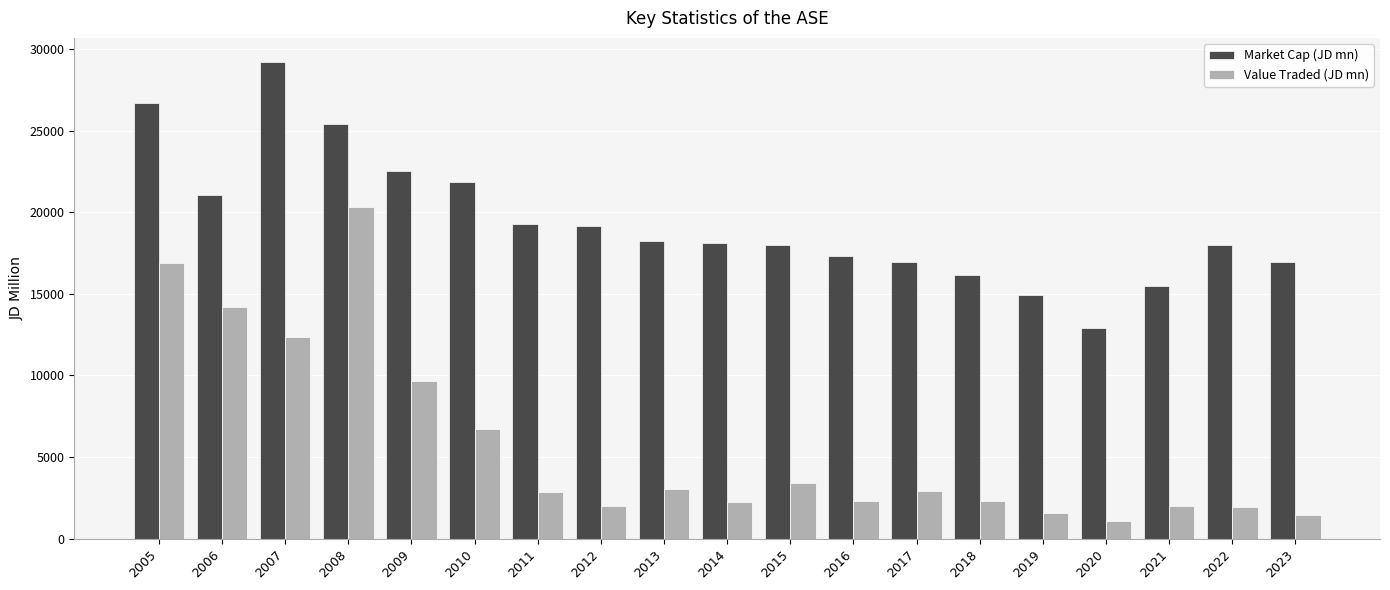

What is the spread (max minus min) of values at 2015?

14567.6